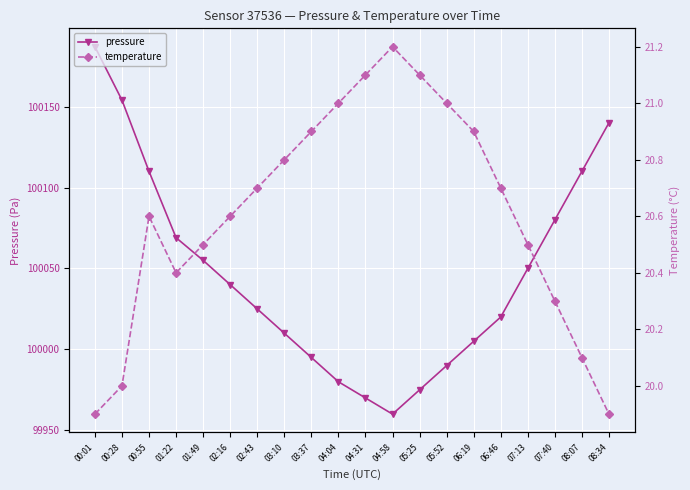

How many values in the pressure series are below 100040?

10